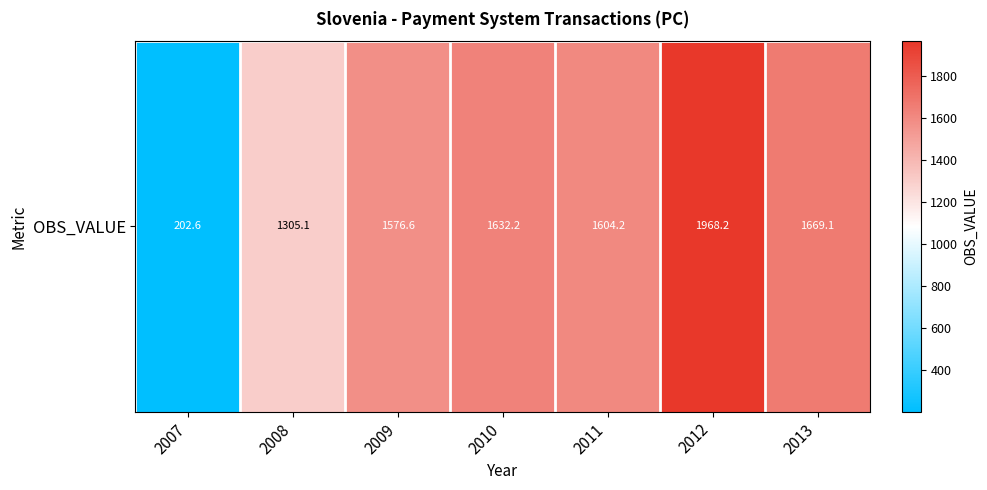

What is the difference between the maximum and second lowest values?

663.1